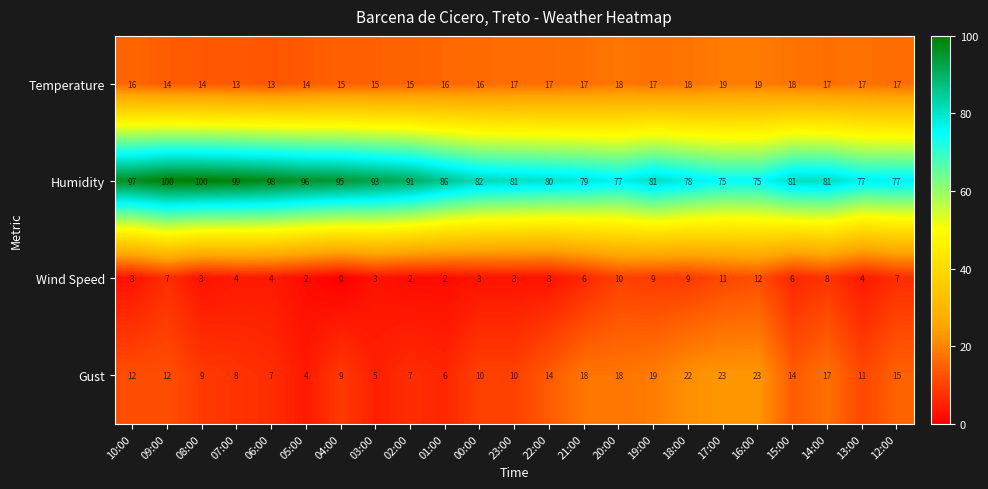

How many categories are shown in the chart?

23